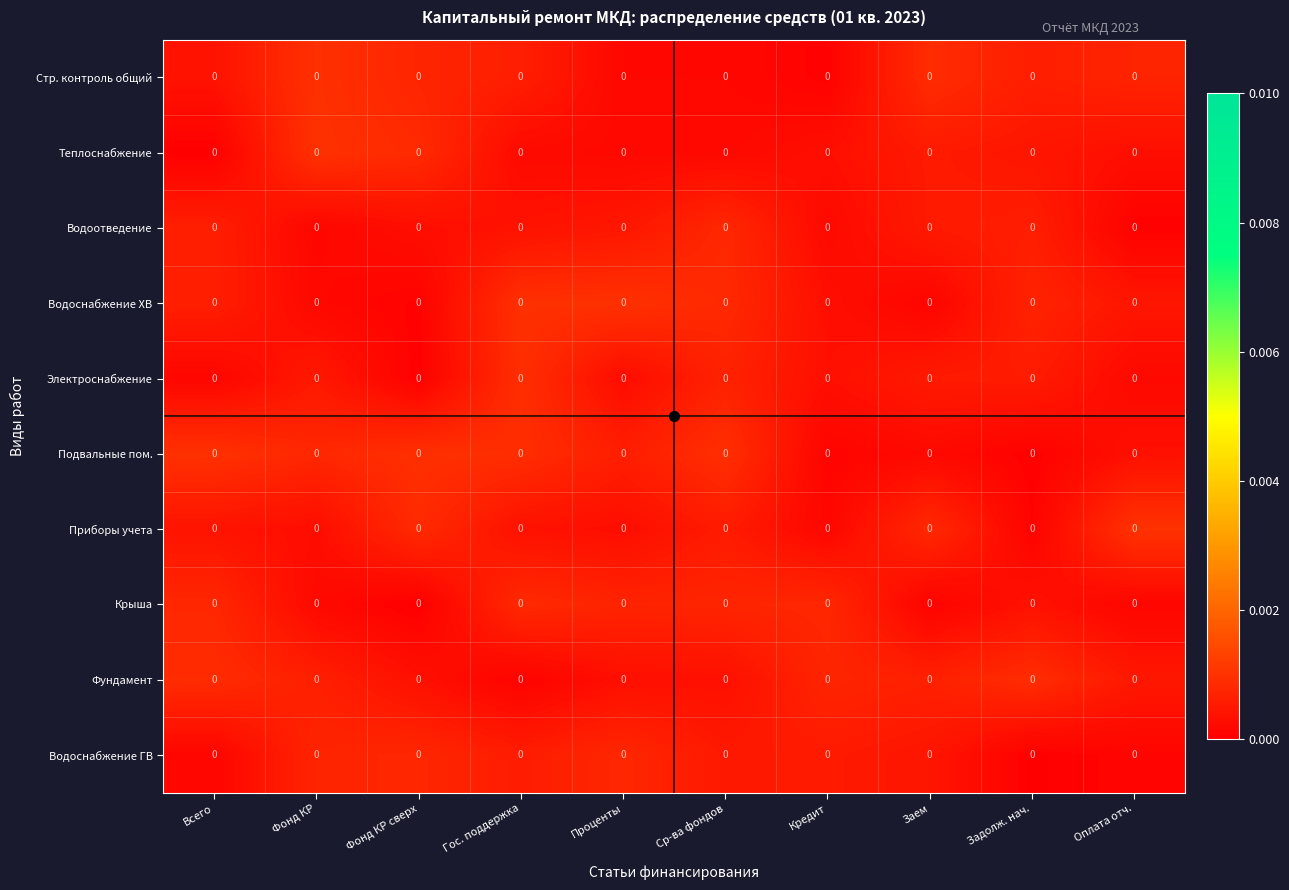

Between Кредит and Задолж. нач., which series saw the biggest shift?

Стр. контроль общий